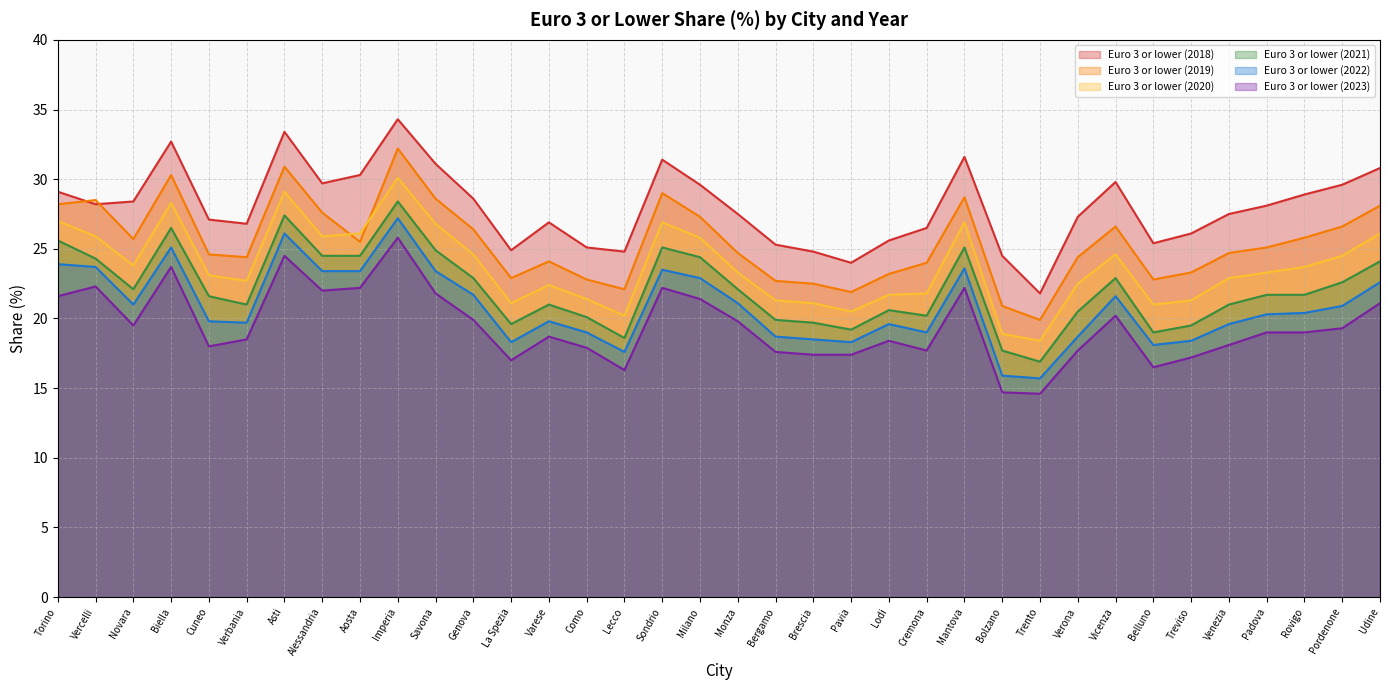

Is the value of Euro 3 or lower (2022) at Biella greater than the value of Euro 3 or lower (2019) at Lodi?

Yes